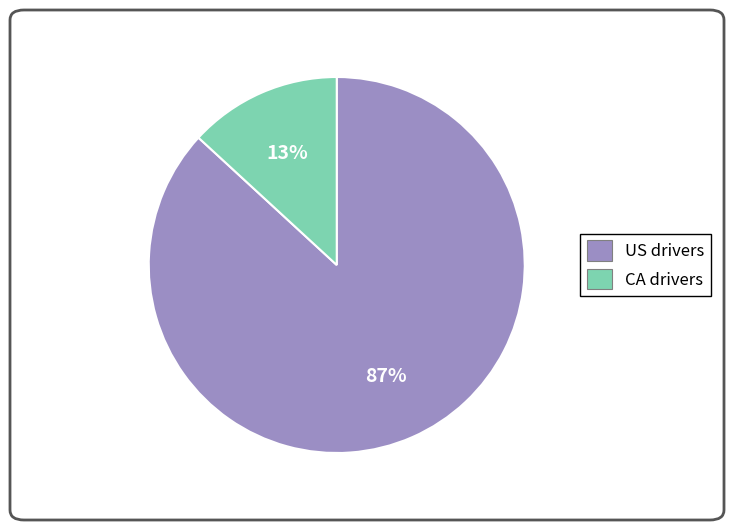

Is US the majority of the pie?

Yes